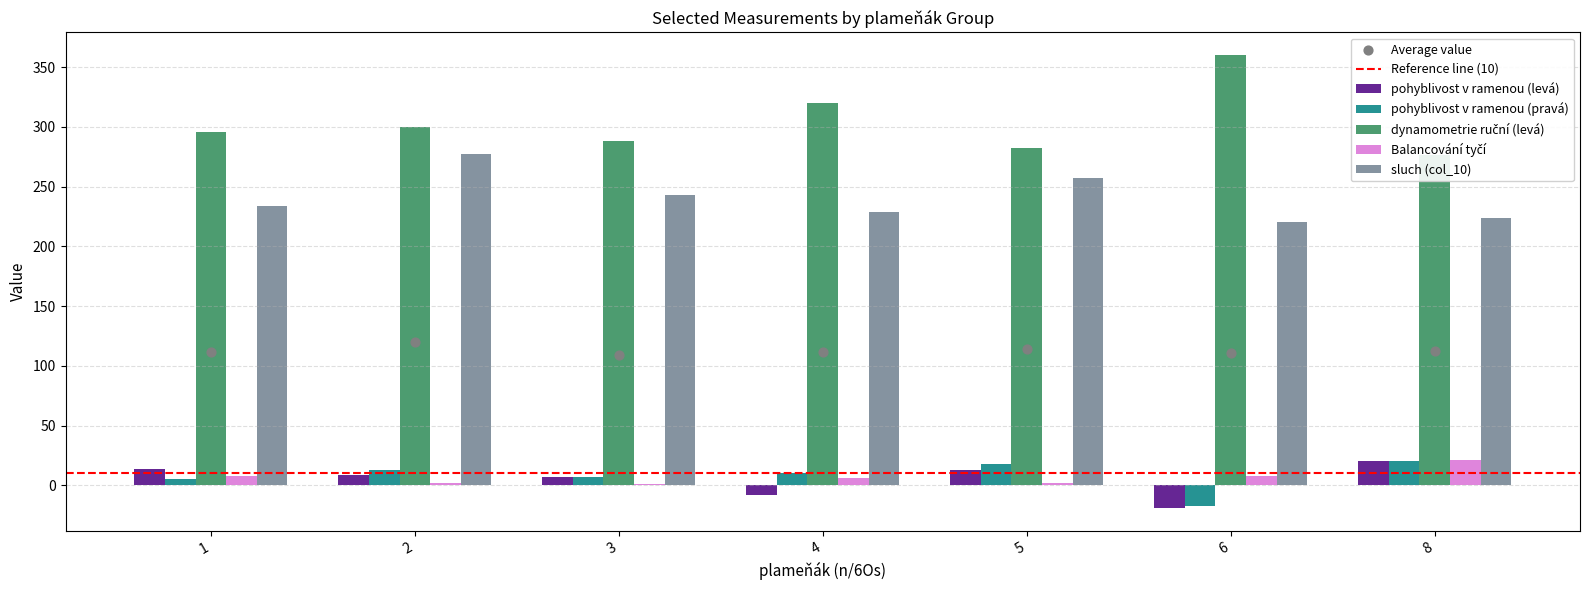

Which series has the widest spread of Y values?

dynamometrie ruční (levá)